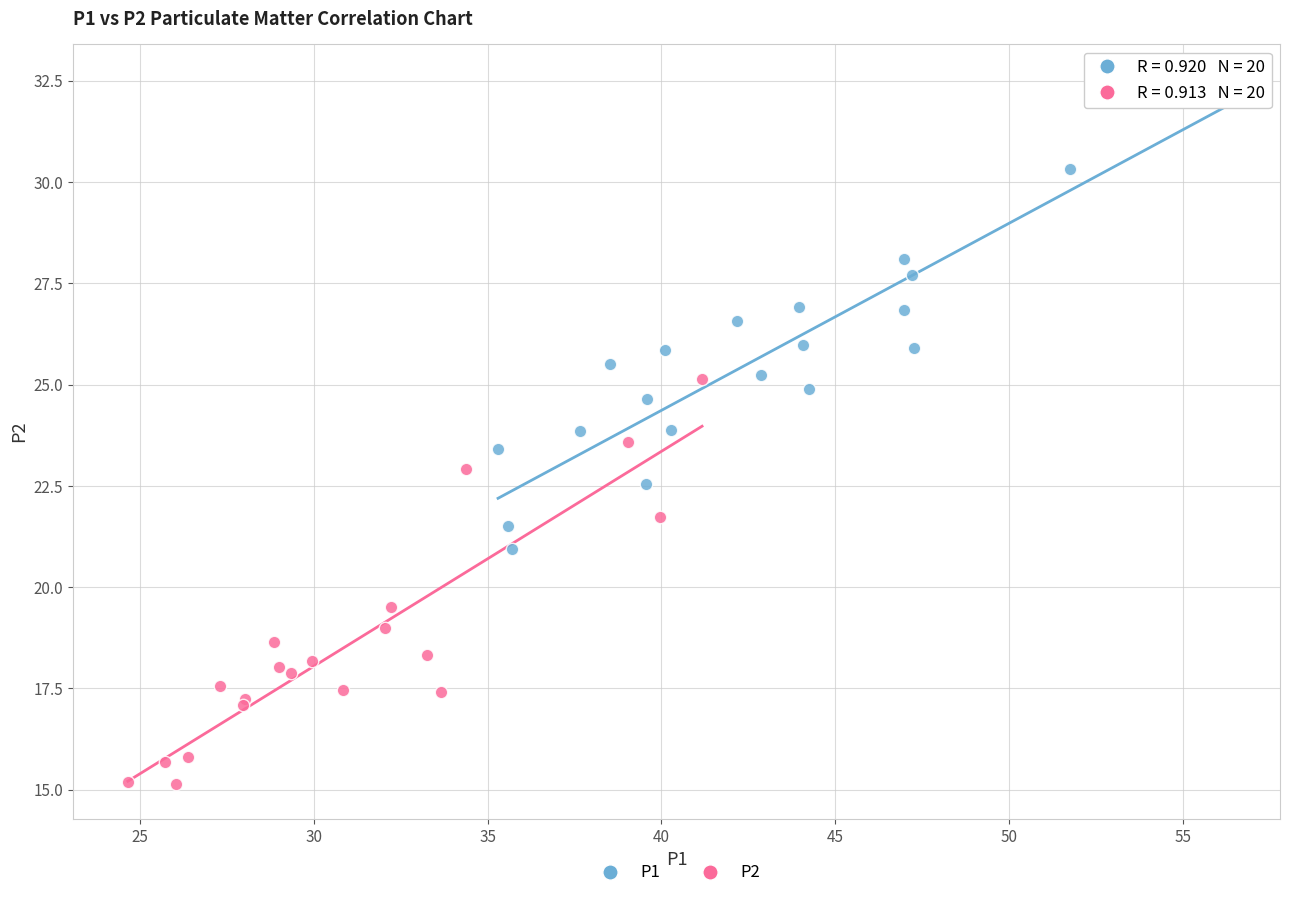

Which series has the widest spread of Y values?

P1